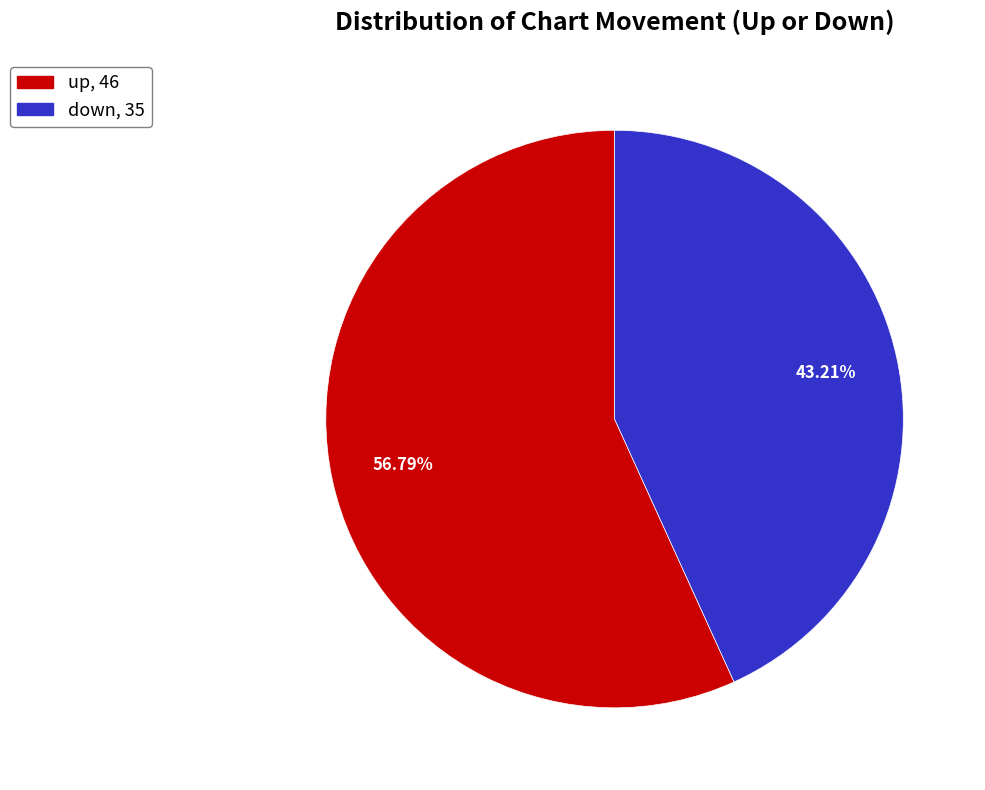

To the nearest percent, what portion does up represent?

57%